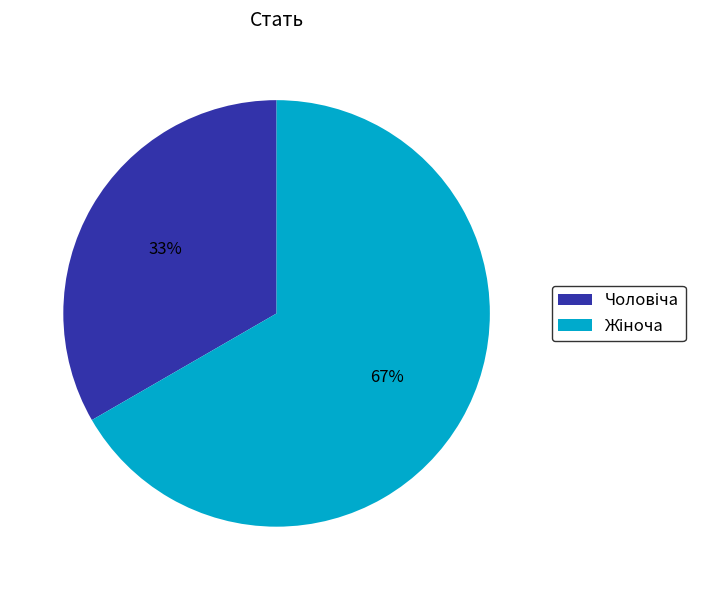

How many segments does this pie chart have?

2